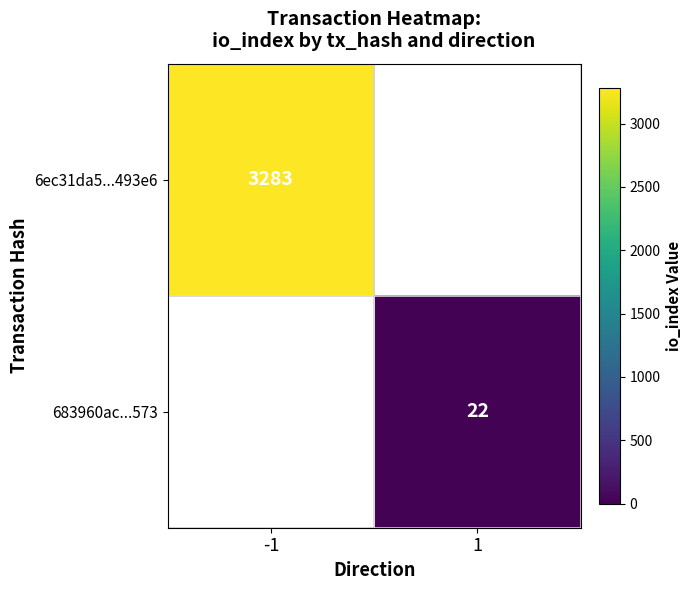

What is the minimum value shown in the chart?

22.0